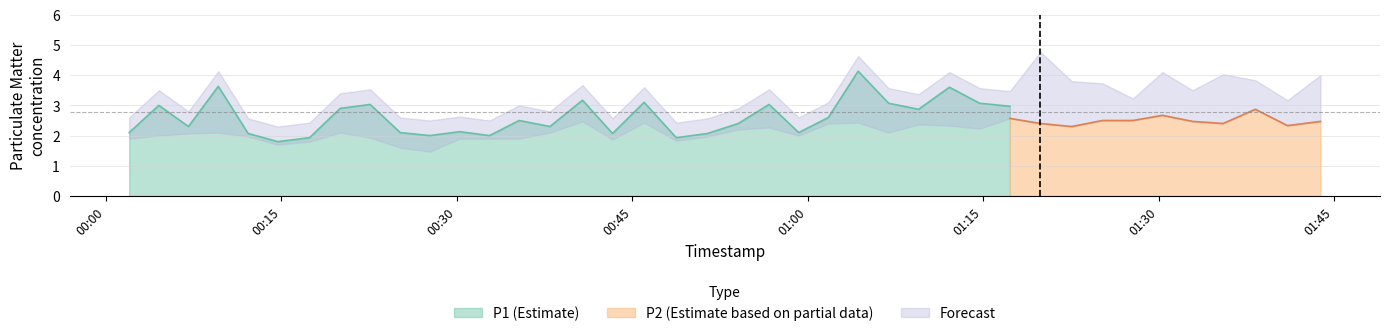

Where does the P2 series first go above 2?

2